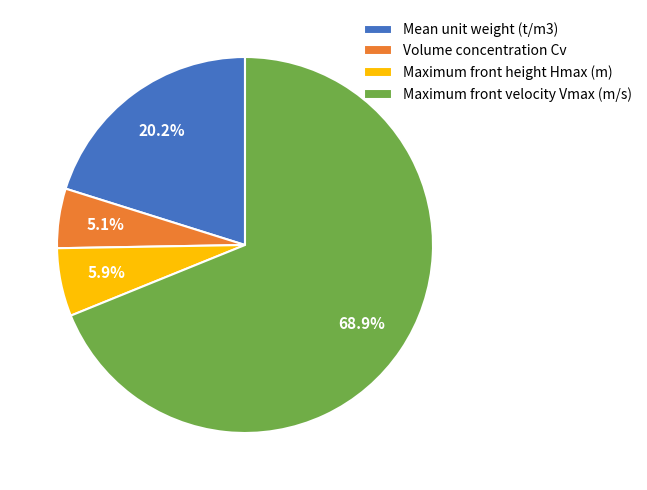

The Maximum front velocity Vmax (m/s) slice represents 82% of the pie. True or false?

False